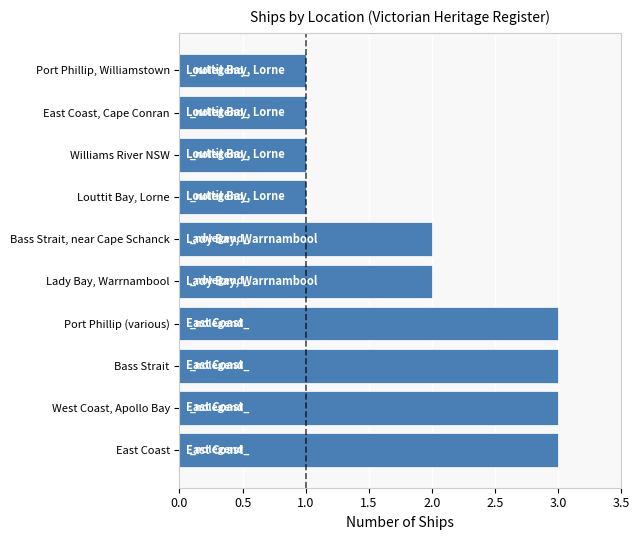

Read the value at Port Phillip (various).

3